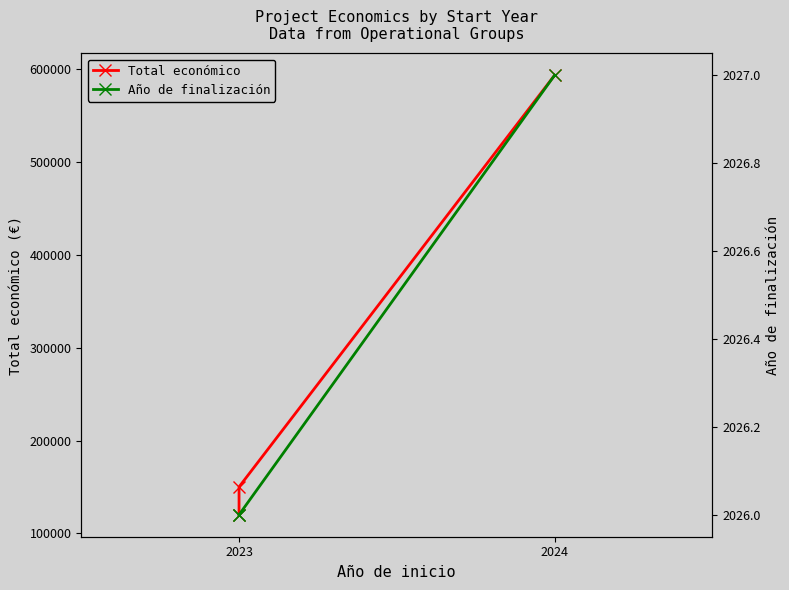

What is the difference between the maximum and minimum values in the Total económico series?

473715